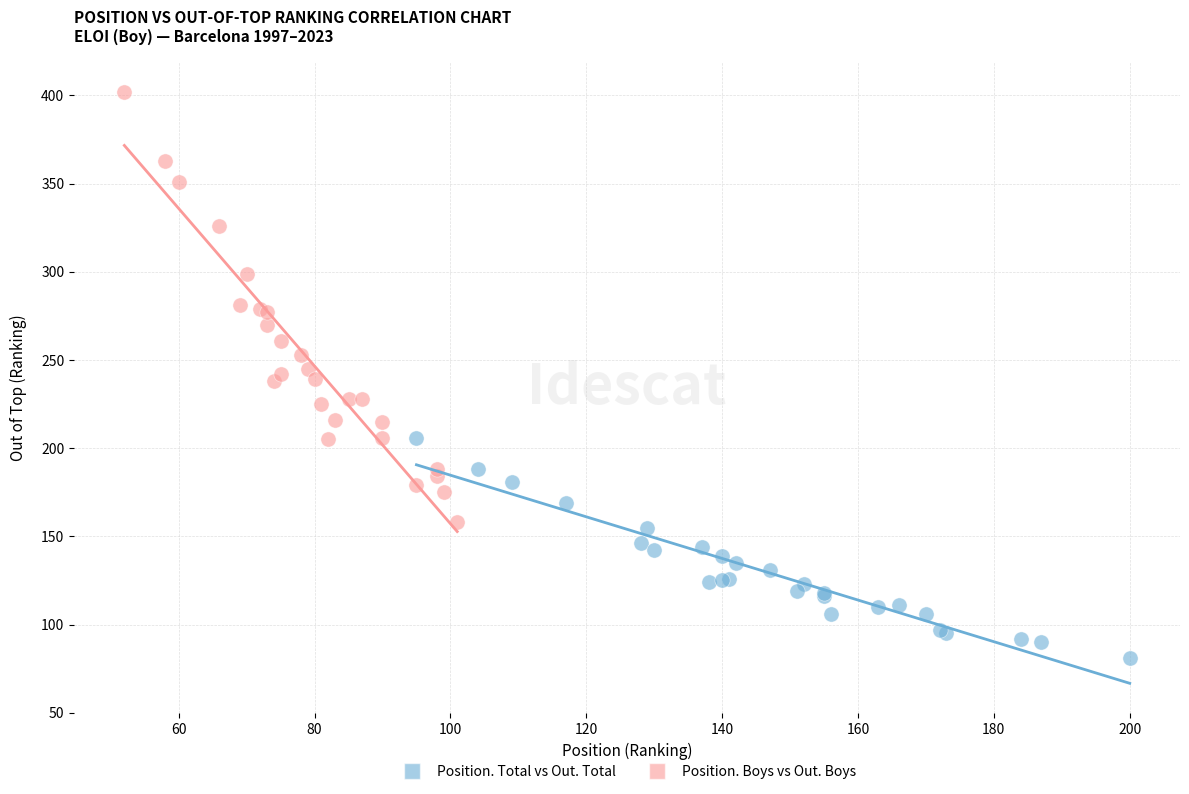

Which series has the widest spread of Y values?

Position. Boys vs Out. Boys